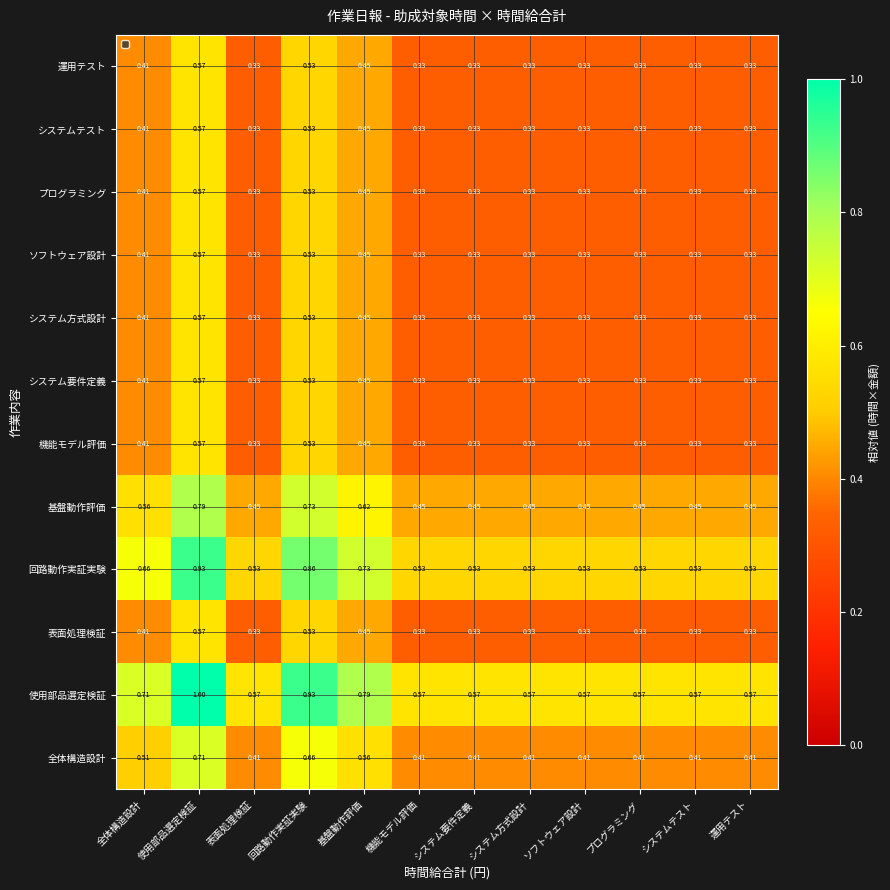

Which series has the largest total across all categories?

使用部品選定検証